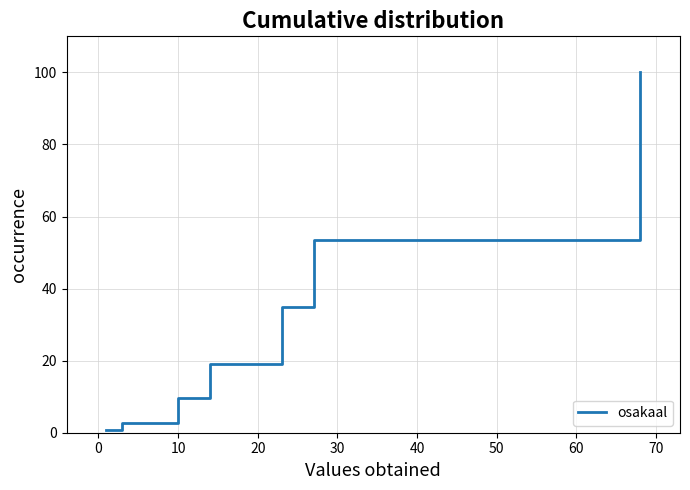

What is the sum of all values?

220.5